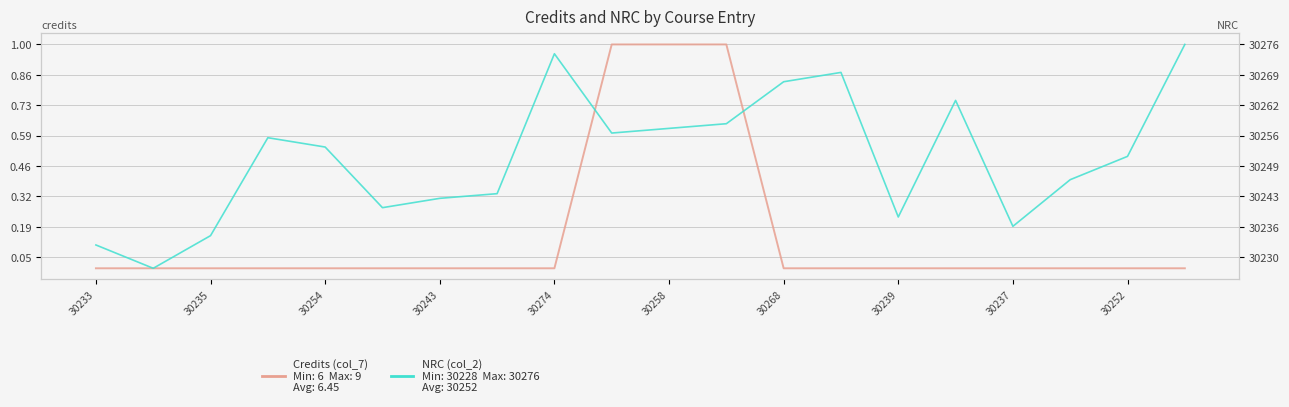

The value of Credits (col_7) at 30243 is 0.0. True or false?

True